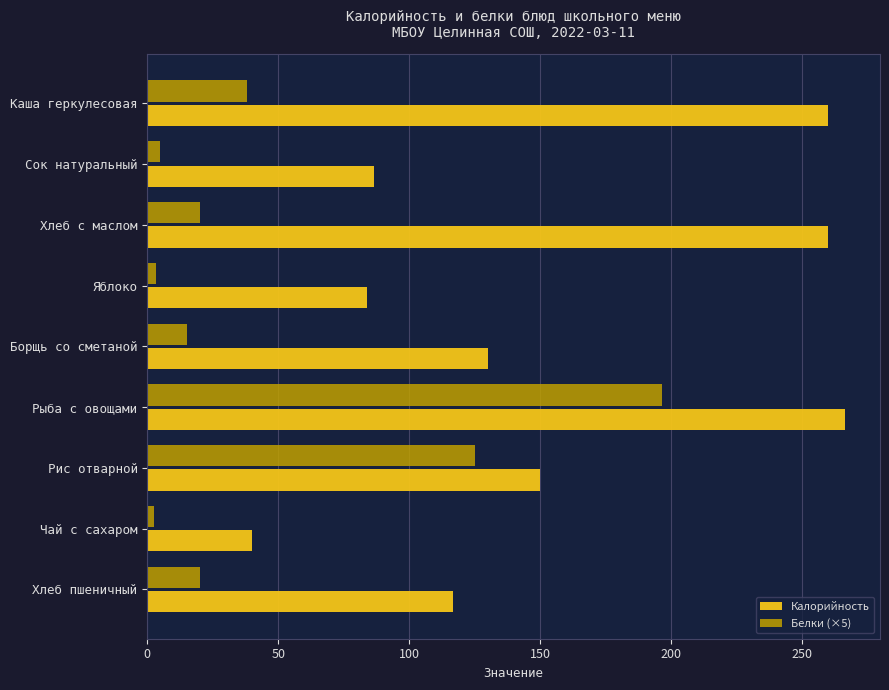

What is the total value across all series at Рис отварной?

275.0